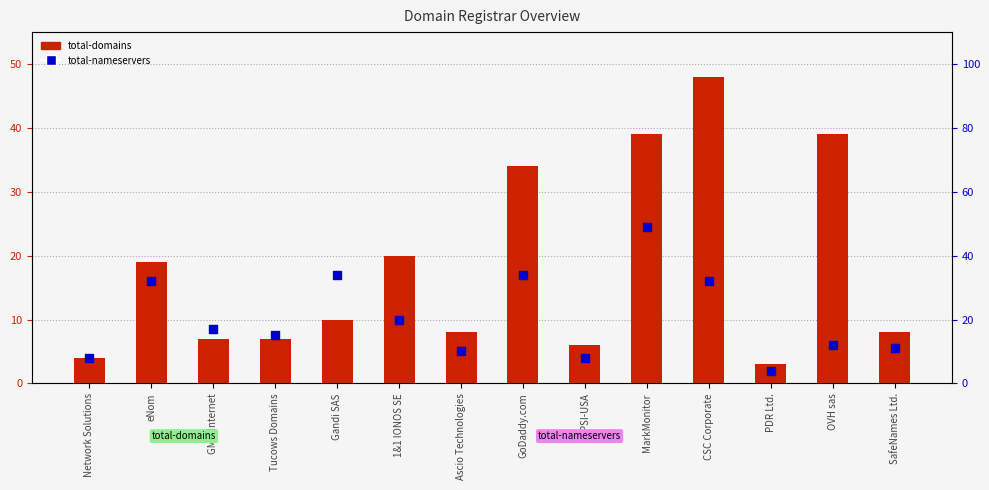

What is the total value across all series at GMO Internet?

24